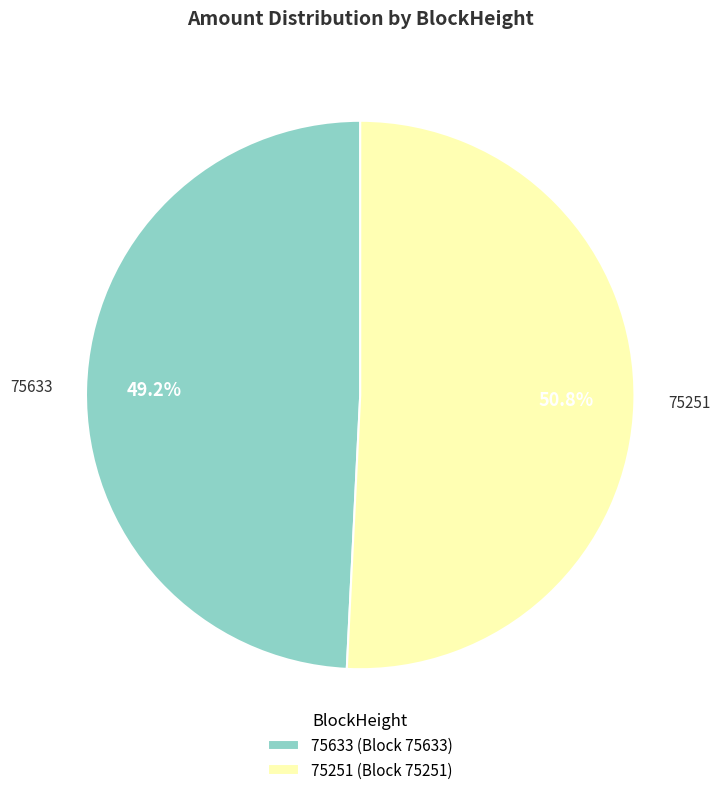

How many slices are in this pie chart?

2